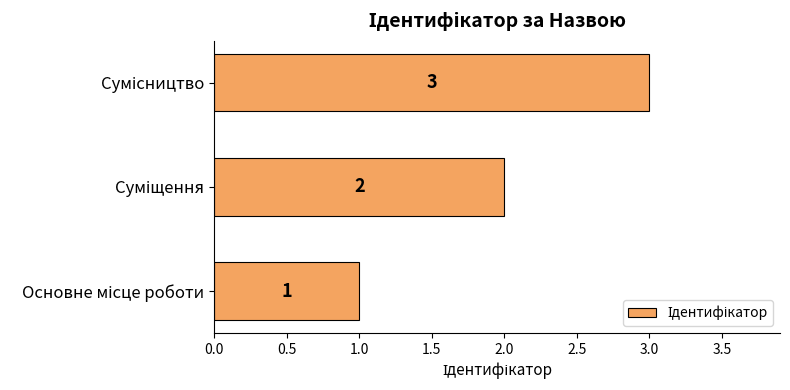

Count the values in the range 1 to 3.

3